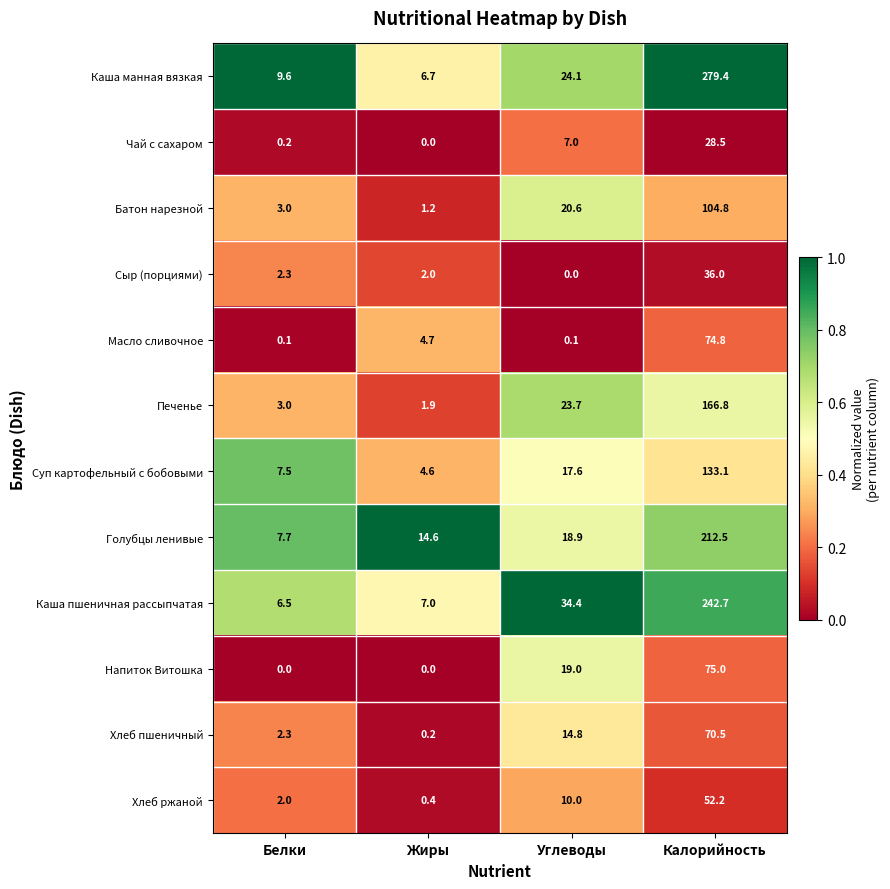

What is the sum of all Суп картофельный с бобовыми values?

162.8